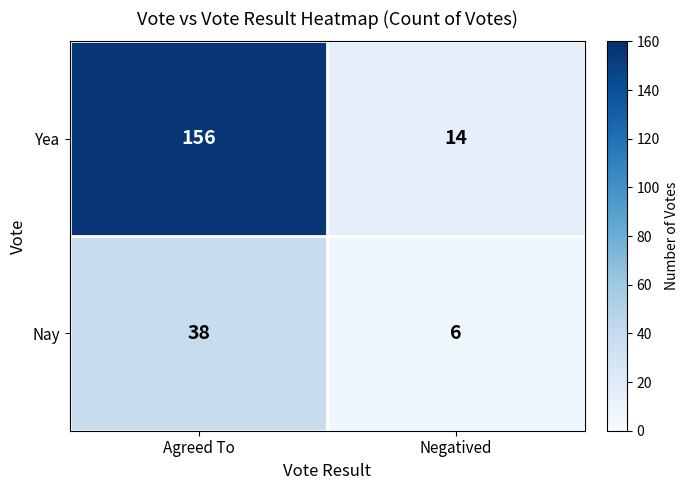

Rank the series at Agreed To from highest to lowest value.

Yea, Nay